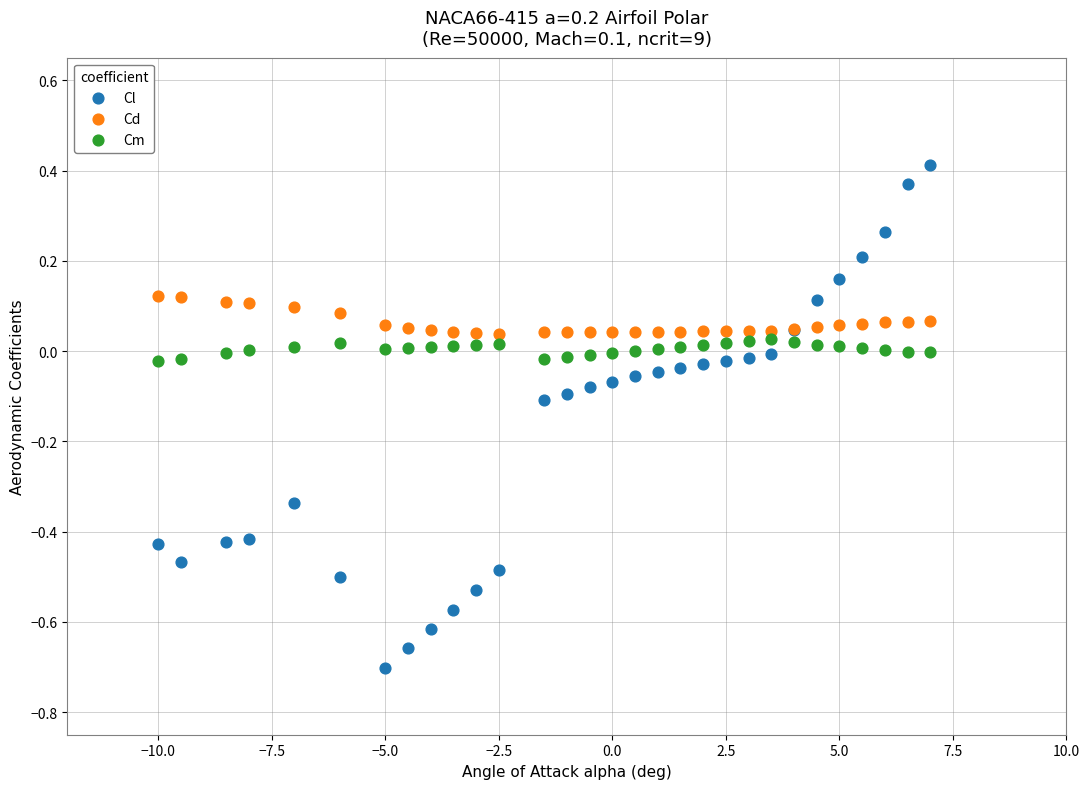

Which series has the widest spread of Y values?

Cl